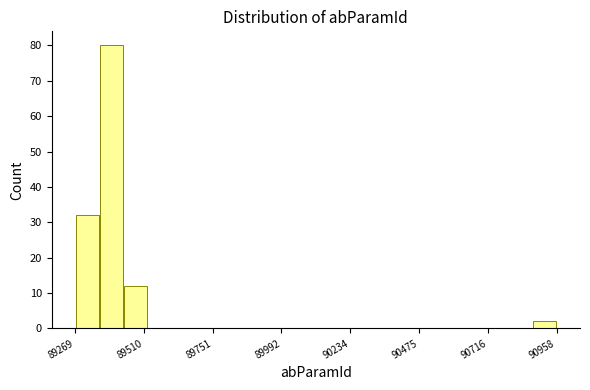

Read against the x-axis, roughly where is the centre of the tallest bar?

89400